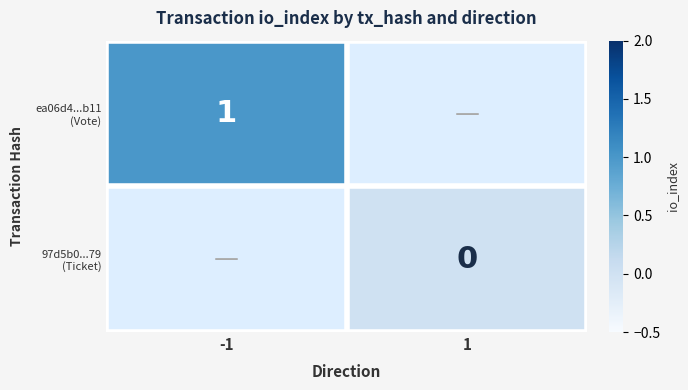

How many distinct data groups are displayed?

2